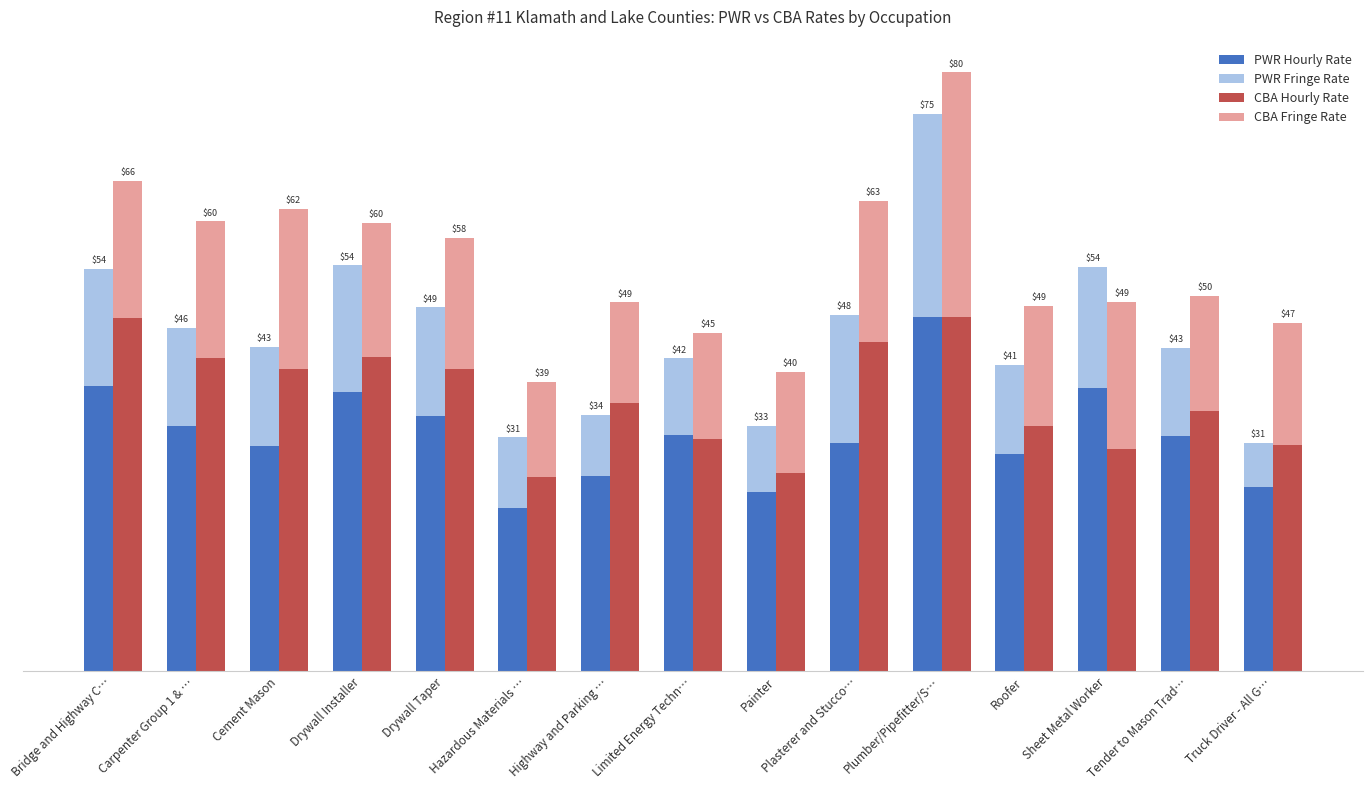

The PWR Hourly Rate series shows 5.9 at Roofer. True or false?

False